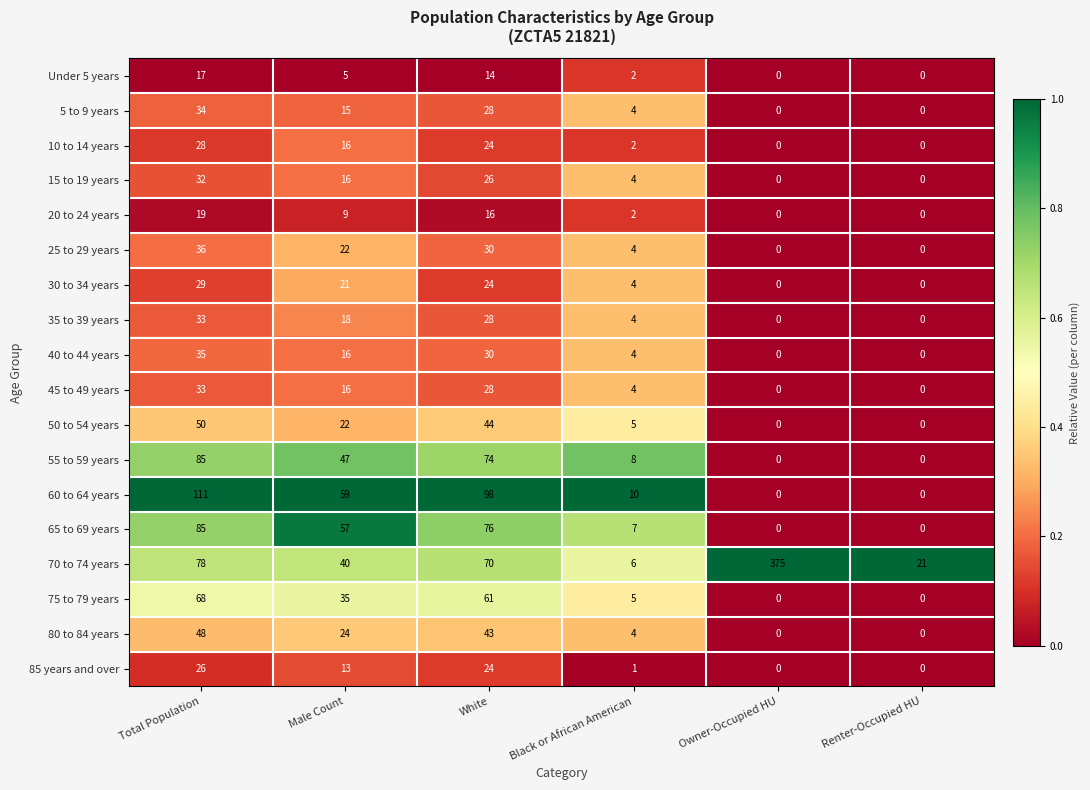

At which label does 70 to 74 years first exceed 70?

Total Population